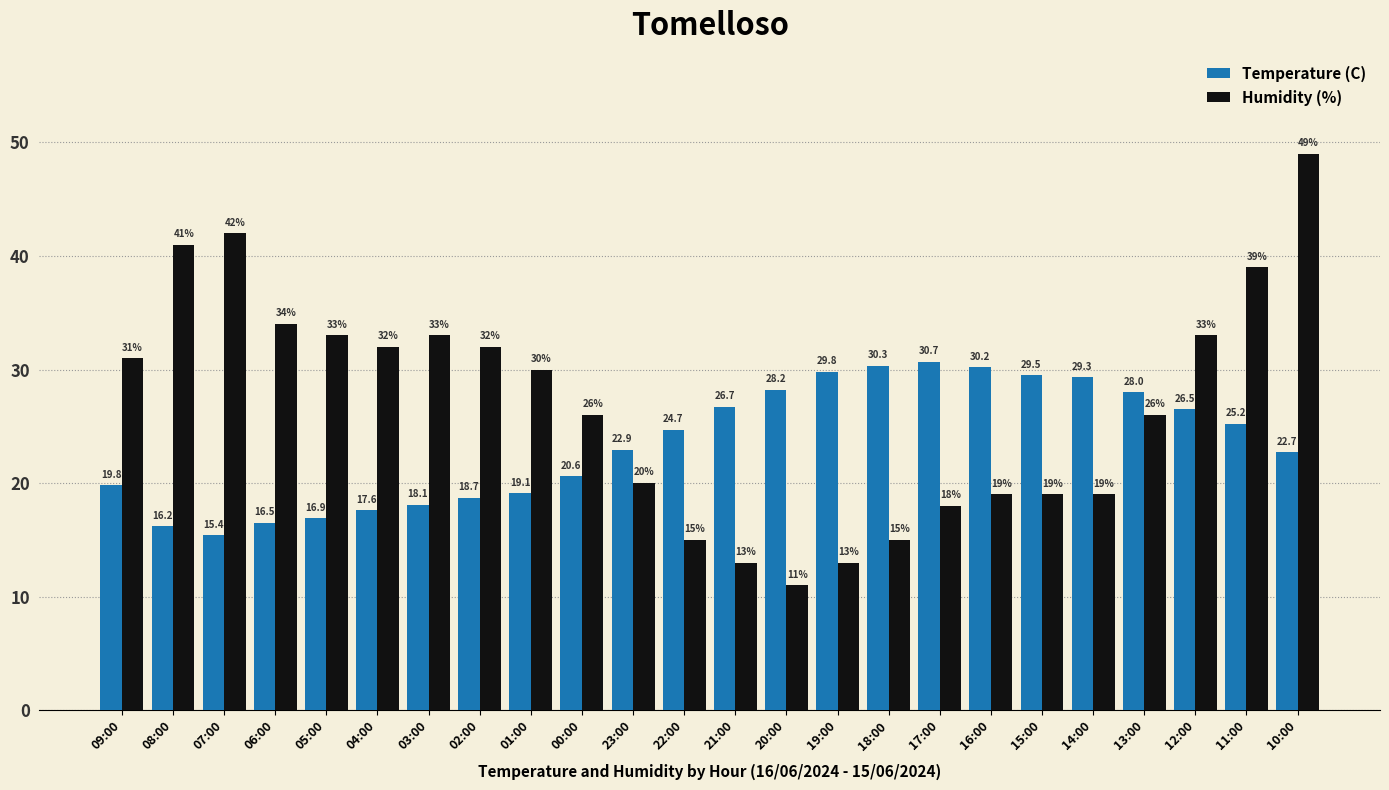

What are all the series names shown in the legend?

Temperature (C), Humidity (%)